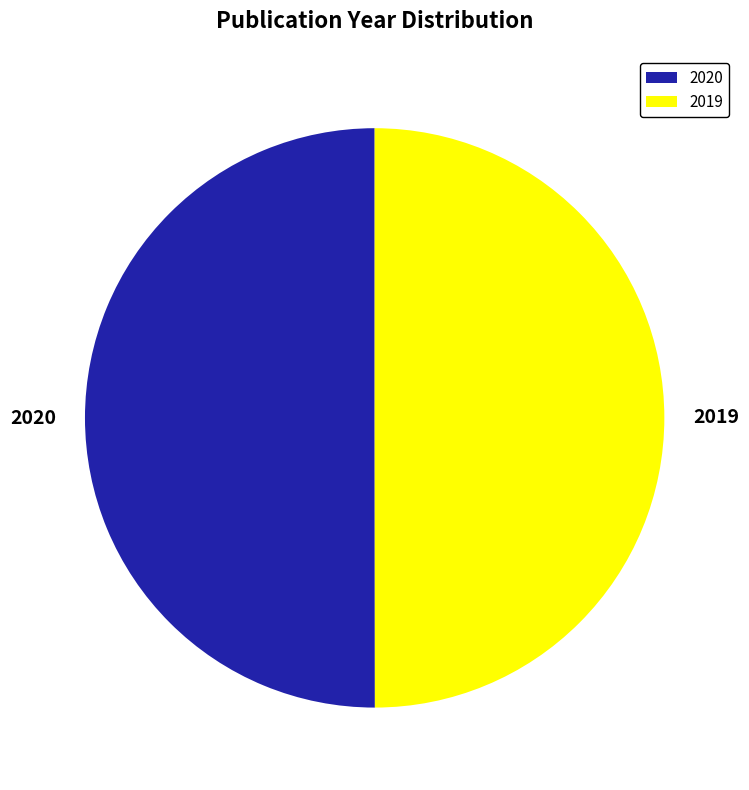

Is the sum of 2019 and 2020 greater than half?

Yes